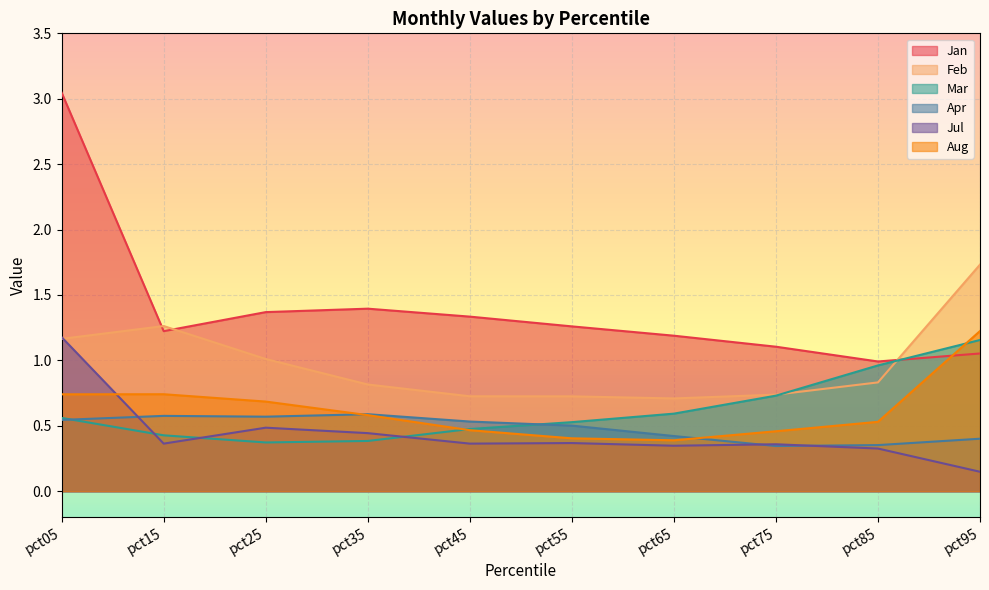

What is the difference between the maximum and minimum values in the Aug series?

0.8